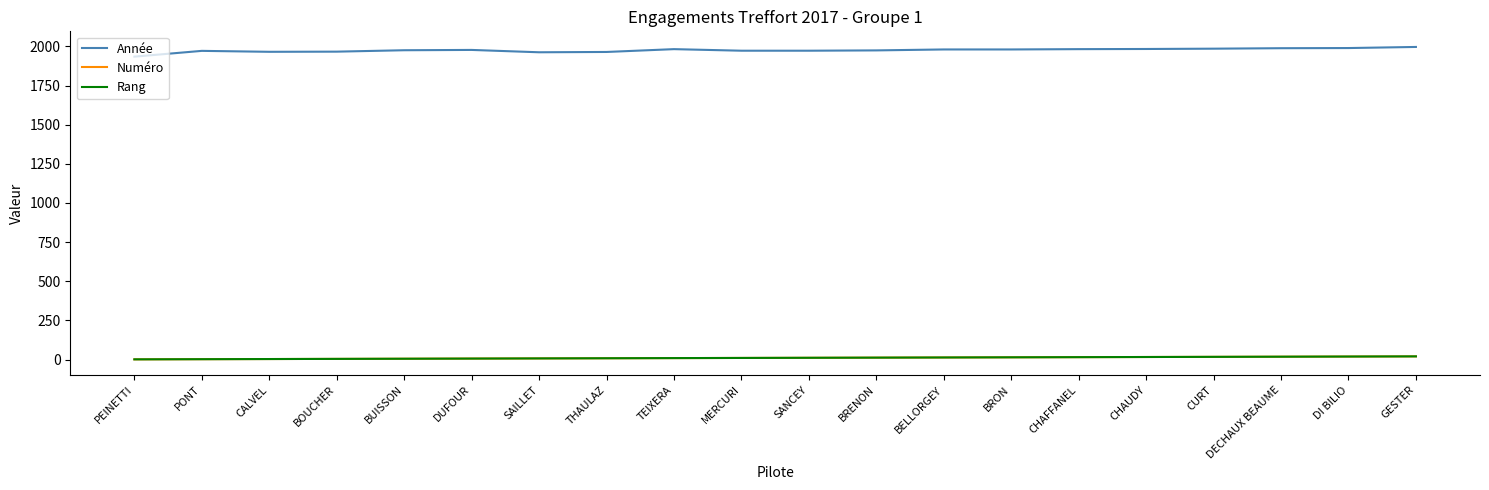

Does the chart display data point markers on the line(s)?

No